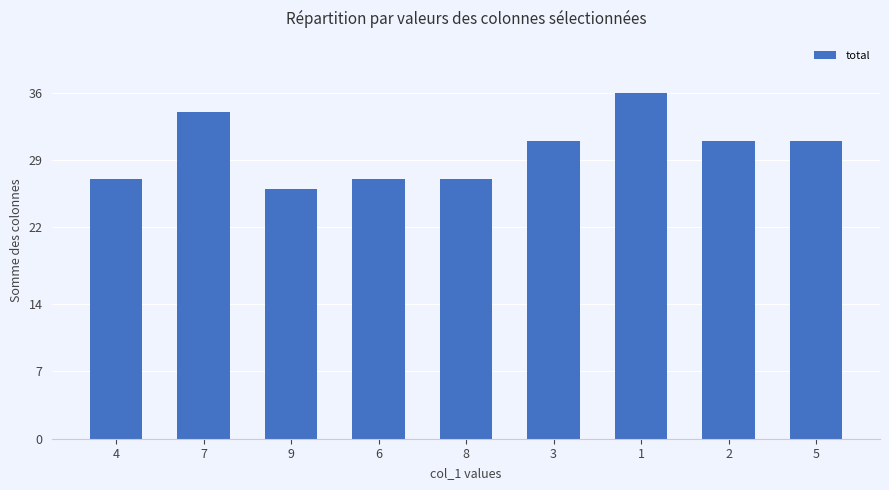

What is the difference between the second highest and second lowest values?

7